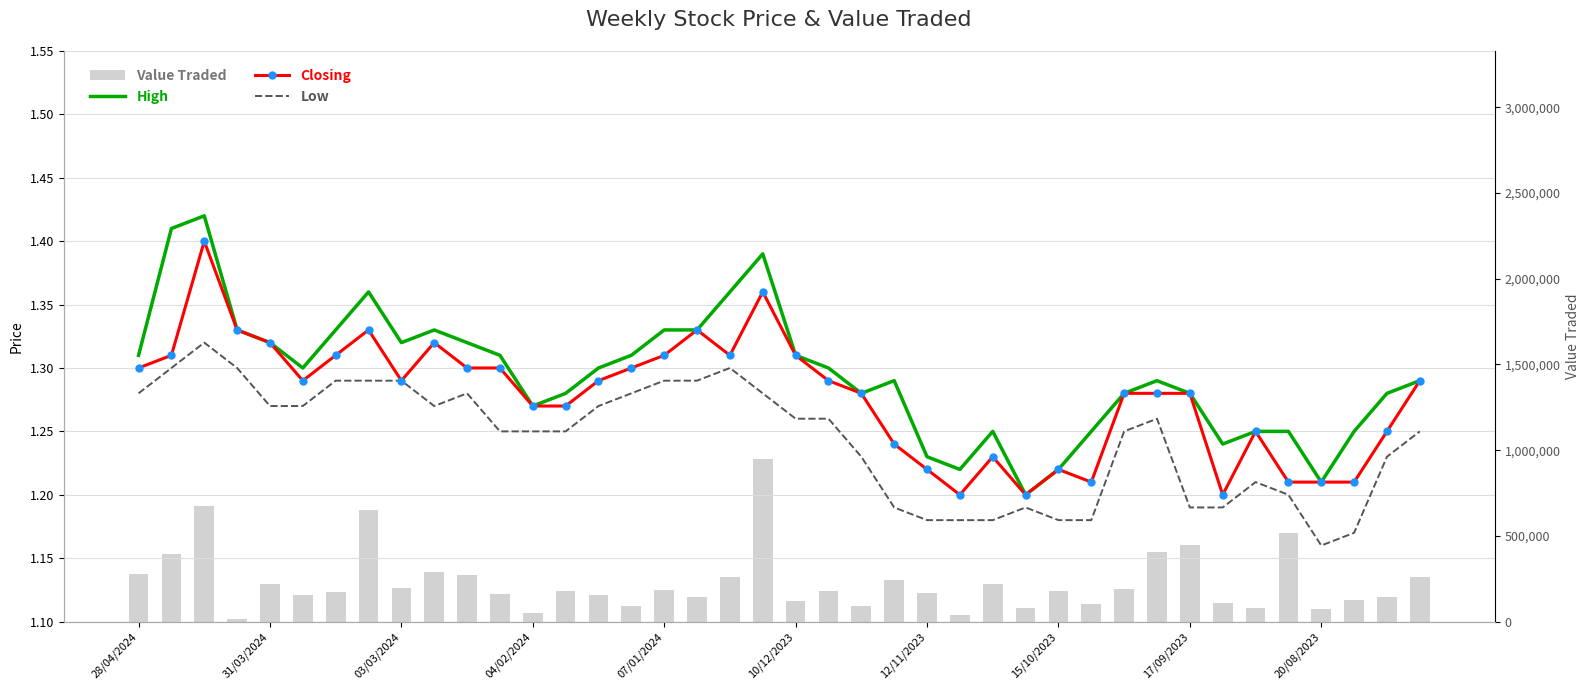

Reading left to right, extract all data points from this chart.

High: 1.3	1.4	1.4	1.3	1.3	1.3	1.3	1.4	1.3	1.3	1.3	1.3	1.3	1.3	1.3	1.3	1.3	1.3	1.4	1.4	1.3	1.3	1.3	1.3	1.2	1.2	1.2	1.2	1.2	1.2	1.3	1.3	1.3	1.2	1.2	1.2	1.2	1.2	1.3	1.3
Closing: 1.3	1.3	1.4	1.3	1.3	1.3	1.3	1.3	1.3	1.3	1.3	1.3	1.3	1.3	1.3	1.3	1.3	1.3	1.3	1.4	1.3	1.3	1.3	1.2	1.2	1.2	1.2	1.2	1.2	1.2	1.3	1.3	1.3	1.2	1.2	1.2	1.2	1.2	1.2	1.3
Low: 1.3	1.3	1.3	1.3	1.3	1.3	1.3	1.3	1.3	1.3	1.3	1.2	1.2	1.2	1.3	1.3	1.3	1.3	1.3	1.3	1.3	1.3	1.2	1.2	1.2	1.2	1.2	1.2	1.2	1.2	1.2	1.3	1.2	1.2	1.2	1.2	1.2	1.2	1.2	1.2
Value Traded: 277873.0	392912.0	672559.0	12614.0	220865.0	155823.0	170107.0	653824.0	197701.0	291645.0	269236.0	158776.0	50439.0	179174.0	155008.0	87978.0	184062.0	143670.0	257779.0	951147.0	119557.0	178955.0	92024.0	242341.0	166845.0	37312.0	222081.0	81104.0	181139.0	103258.0	191620.0	408614.0	446683.0	107445.0	76869.0	518416.0	72716.0	127748.0	144617.0	258449.0